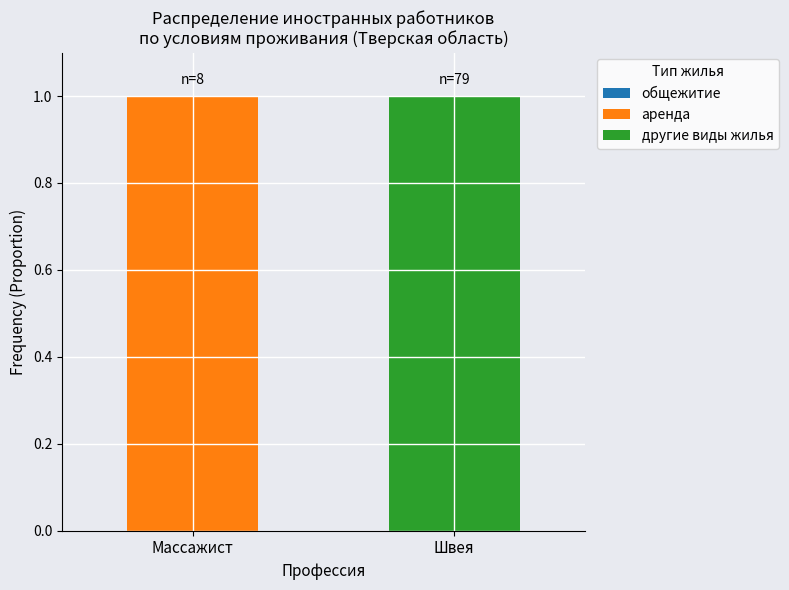

Count the number of data series in this chart.

2